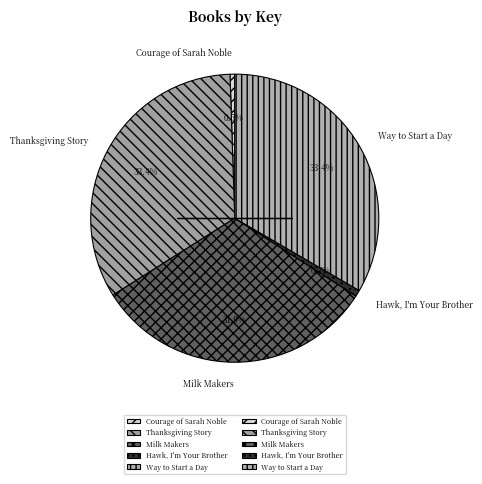

Count the number of slices in the pie.

5